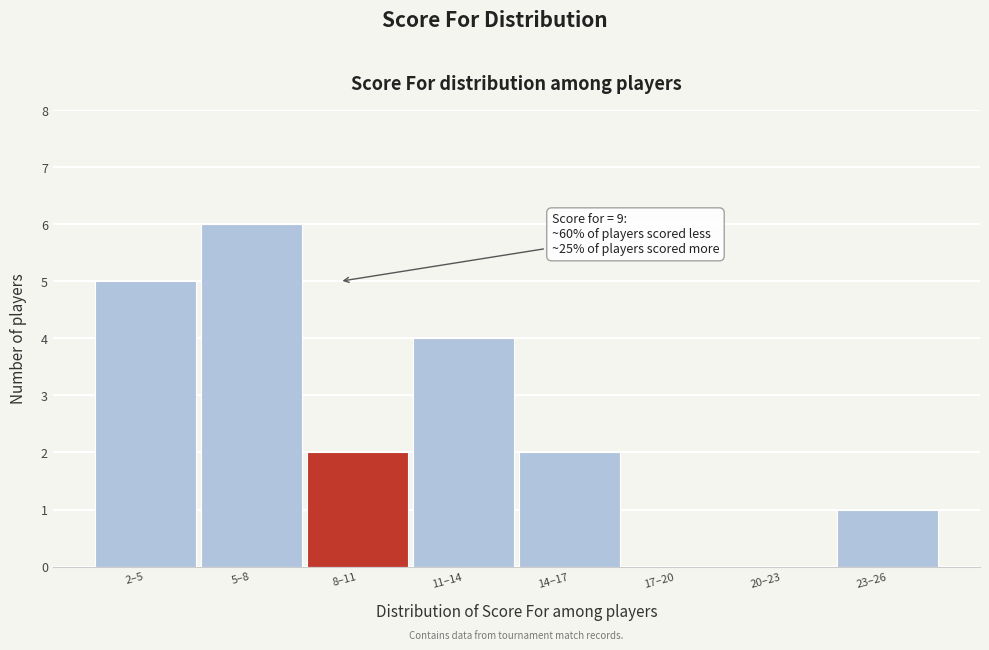

Reading left to right, list all the values displayed in this chart.

2–5=5	5–8=6	8–11=2	11–14=4	14–17=2	17–20=0	20–23=0	23–26=1